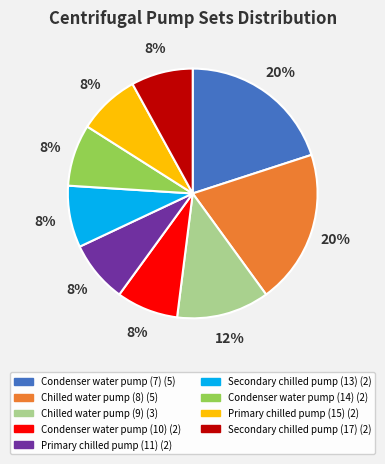

What percentage is the Condenser water pump (14) slice, to the nearest percent?

8%